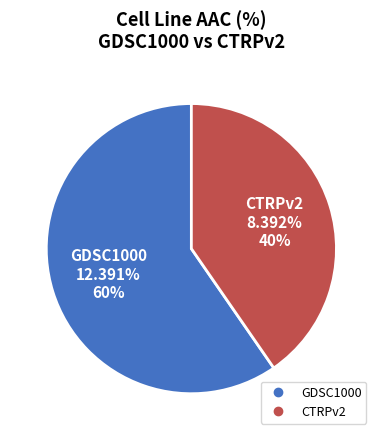

How many segments does this pie chart have?

2